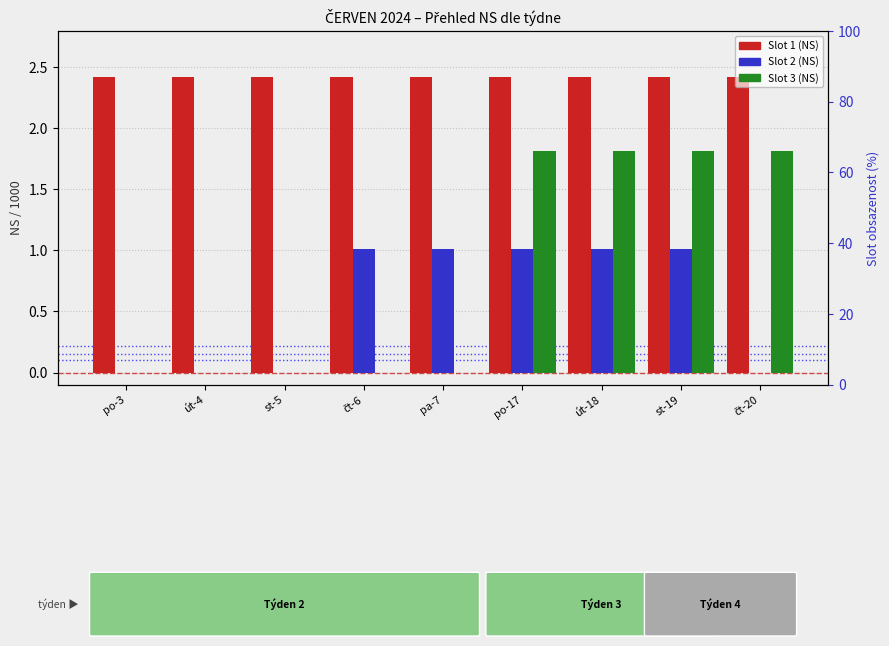

Which series changed the most between po-3 and út-4?

Slot 1 (NS)